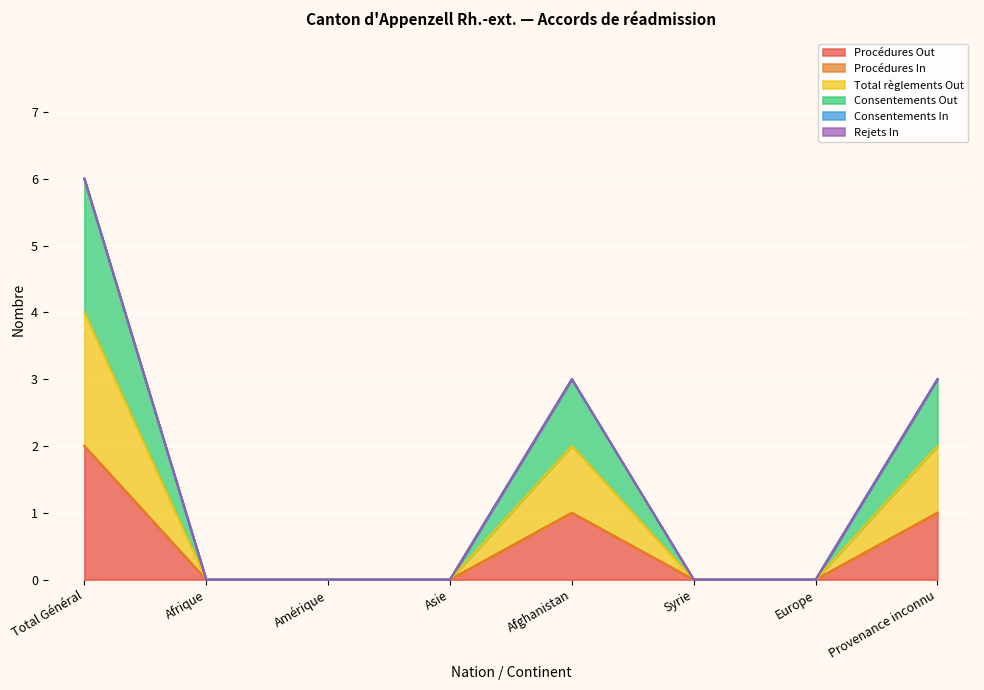

Is the value of Consentements Out at Syrie greater than the value of Procédures Out at Amérique?

No